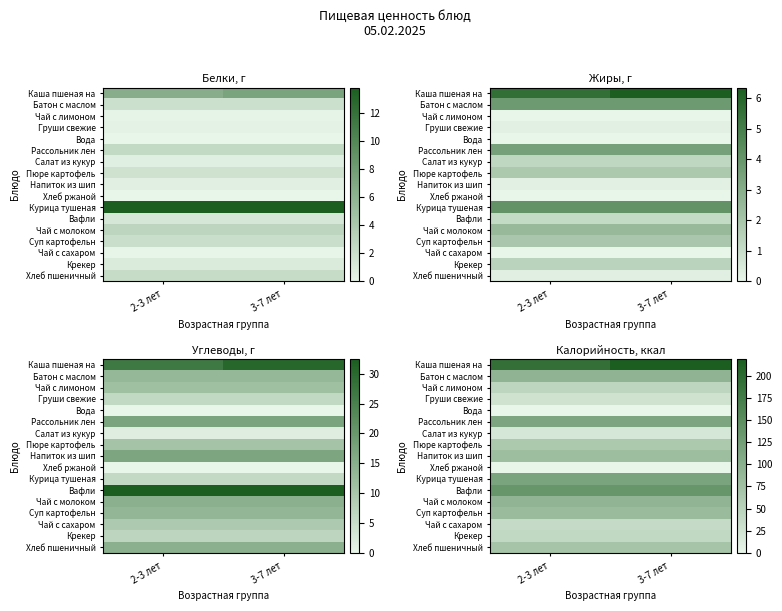

Rank the series by their maximum value, from lowest to highest.

Вода, Хлеб ржаной, Салат из кукур, Груши свежие, Чай с сахаром, Крекер, Чай с лимоном, Пюре картофель, Хлеб пшеничный, Напиток из шип, Суп картофельн, Чай с молоком, Батон с маслом, Рассольник лен, Курица тушеная, Вафли, Каша пшеная на